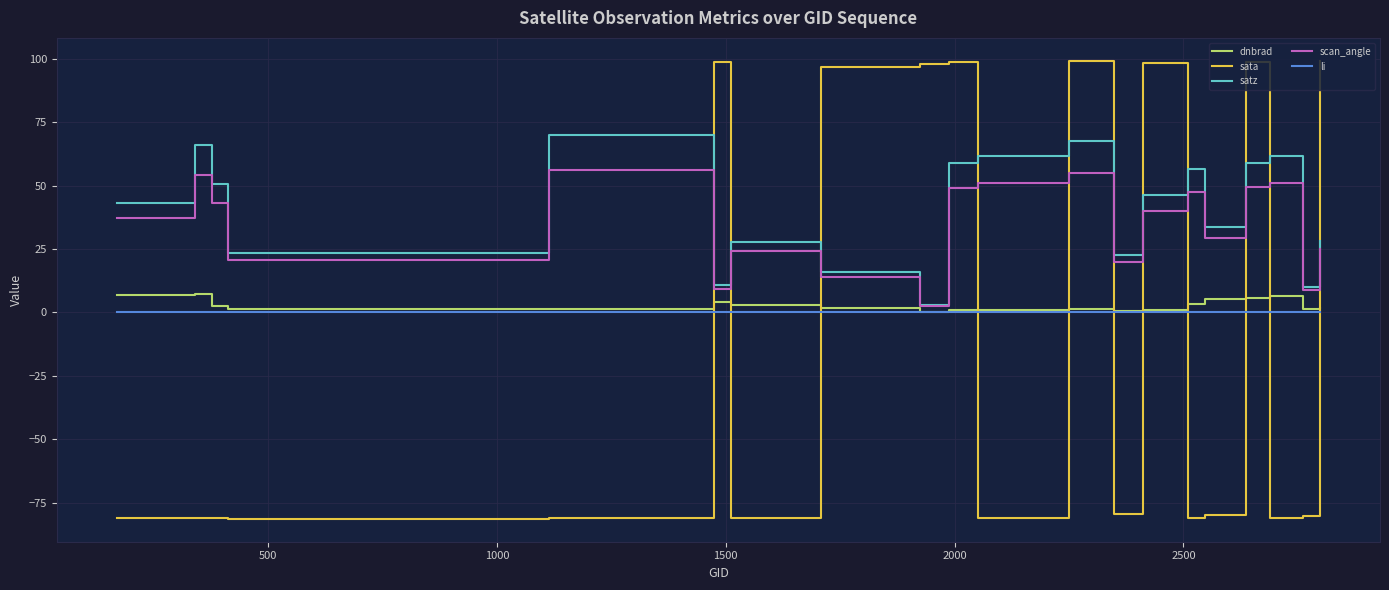

What is the smallest value displayed?

-81.4